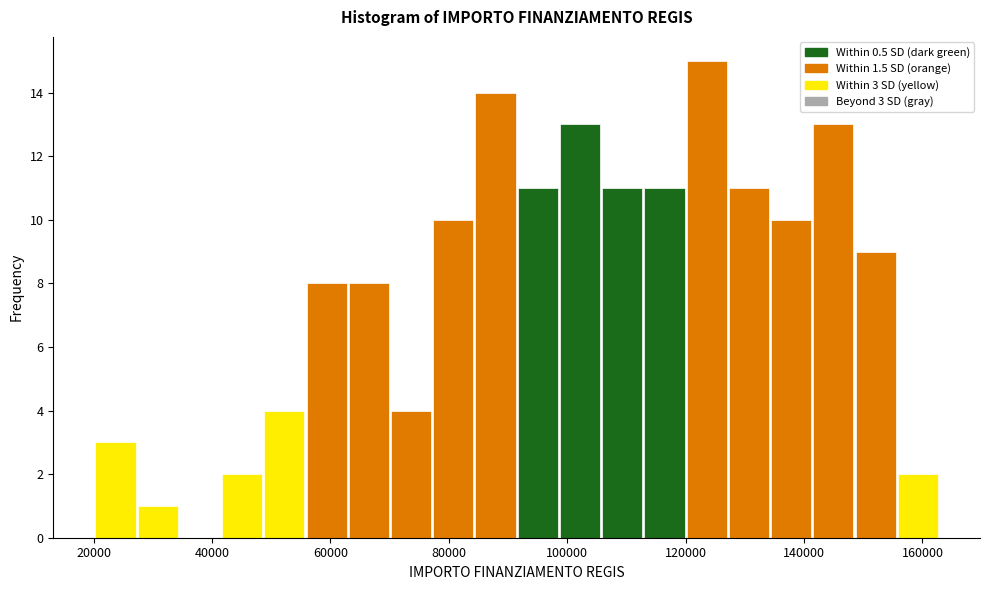

Around what value on the x-axis is the tallest bar? Give the approximate position of its centre, as read against the axis.

124000